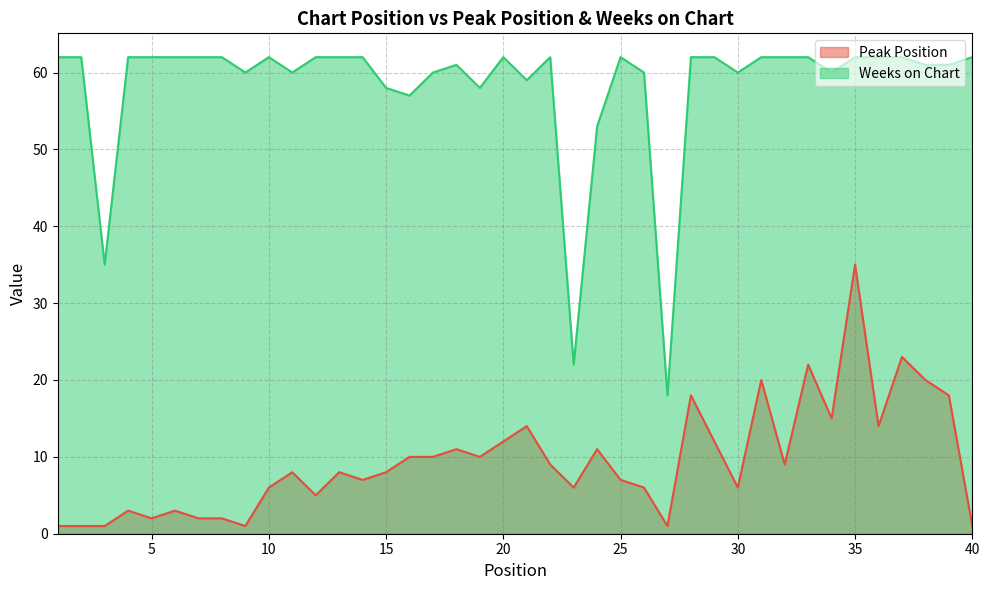

What is the difference between the maximum and minimum values in the Peak Position series?

34